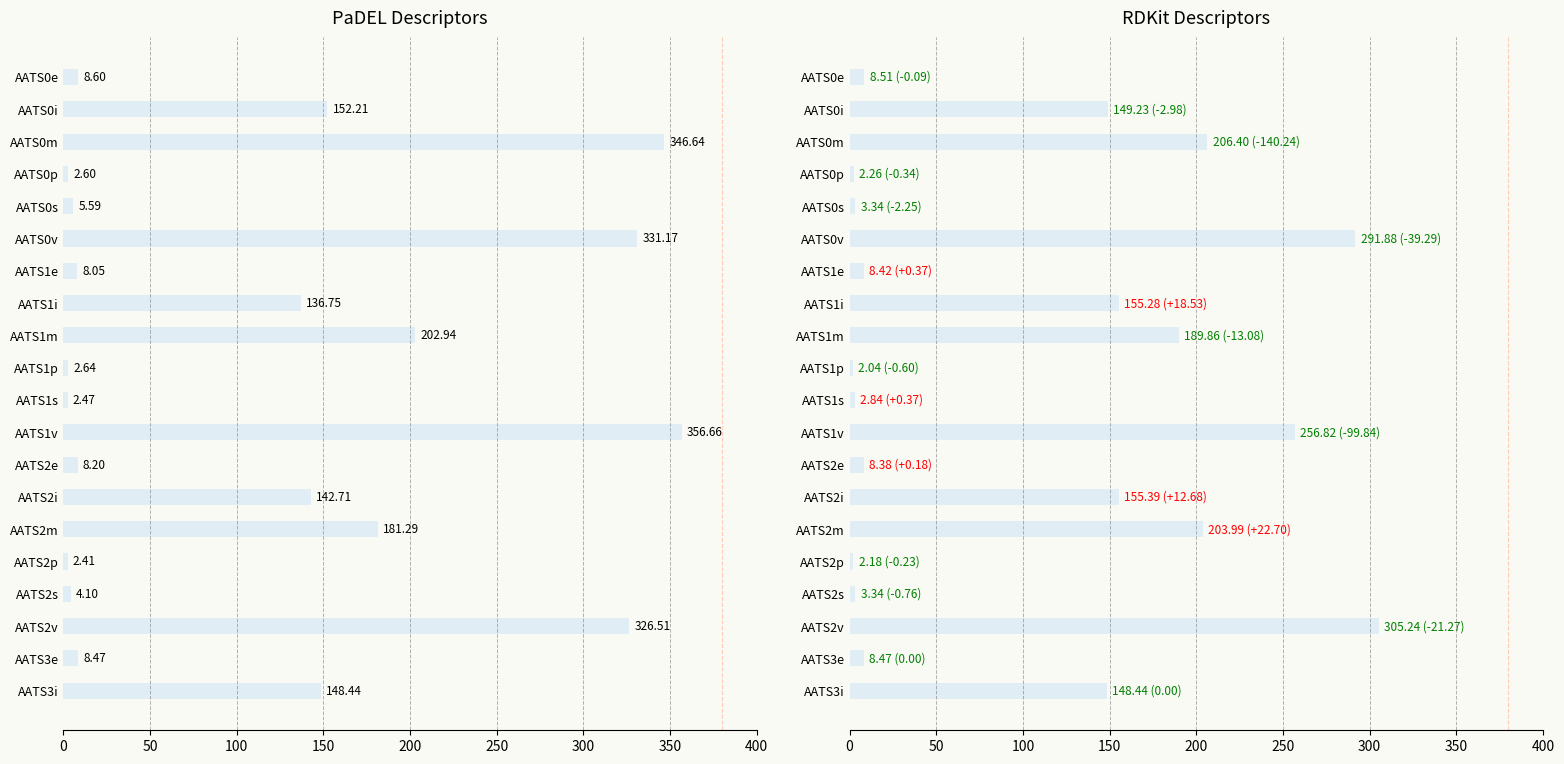

What is the sum of all values?

2112.3